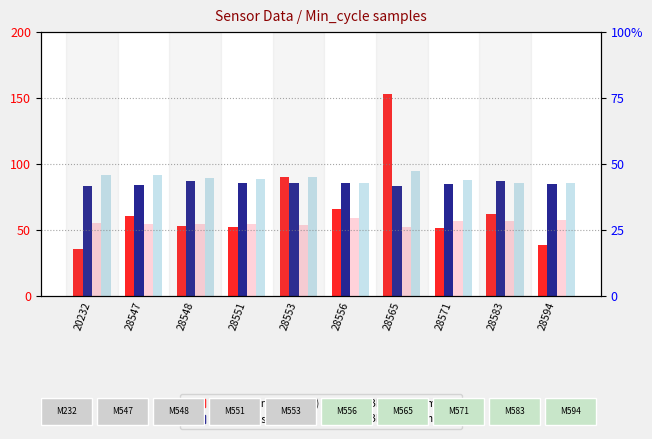

What is the difference between the maximum and minimum values in the Samples (norm) series?

117.4